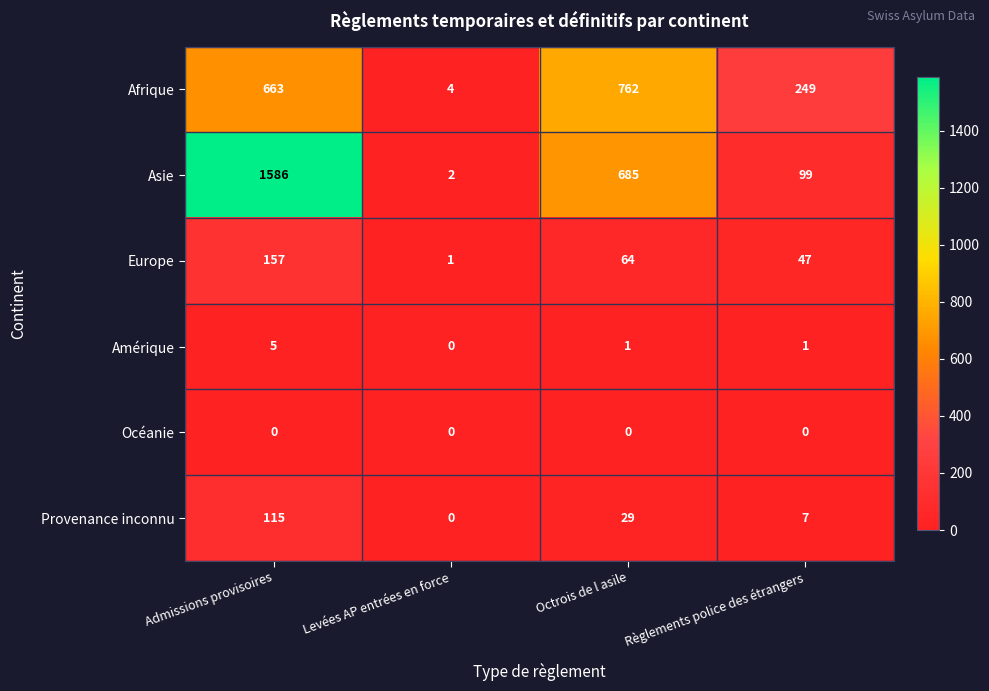

How many distinct data groups are displayed?

6